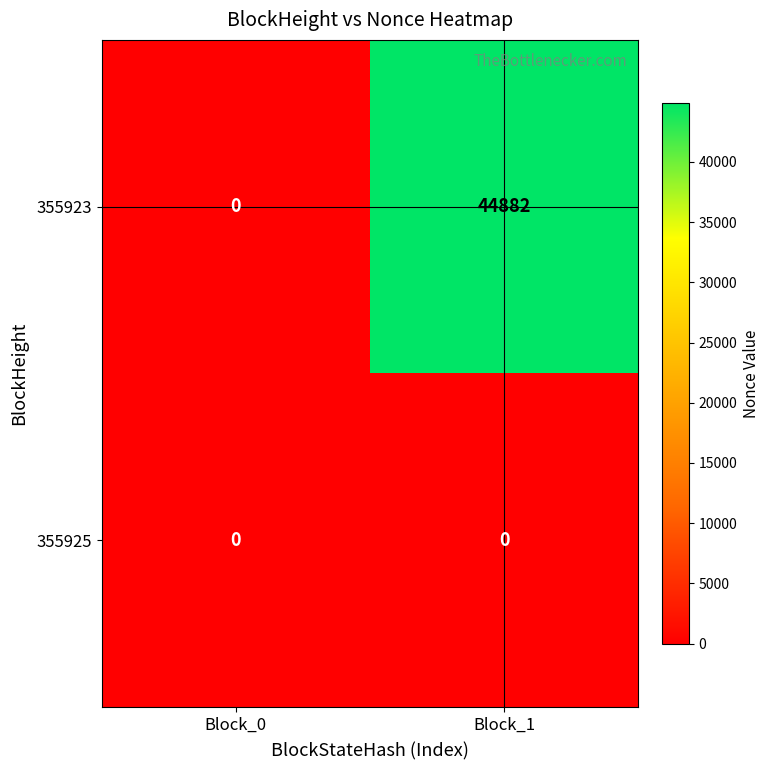

Reading left to right, transcribe all the data shown in this chart.

355923: 0	44882
355925: 0	0